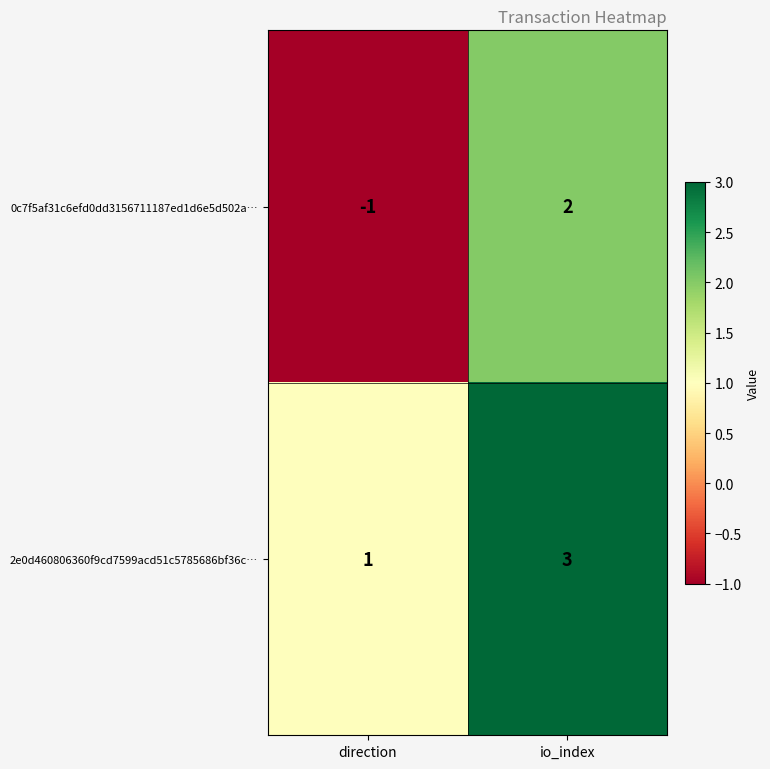

Rank the series by their maximum value, from lowest to highest.

0c7f5af31c6efd0dd3156711187ed1d6e5d502a…, 2e0d460806360f9cd7599acd51c5785686bf36c…